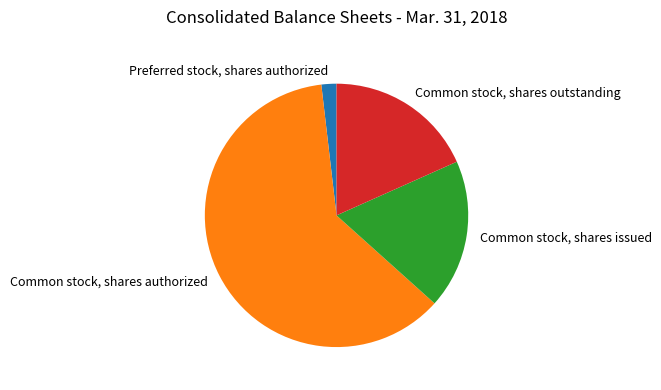

What is the ratio of the value at Preferred stock, shares authorized to the value at Common stock, shares outstanding?

0.1